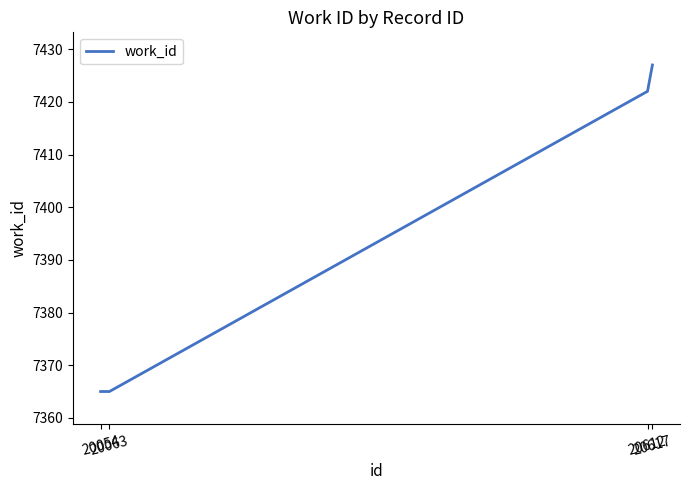

True or false: the data has more than 0 interior local peaks.

False